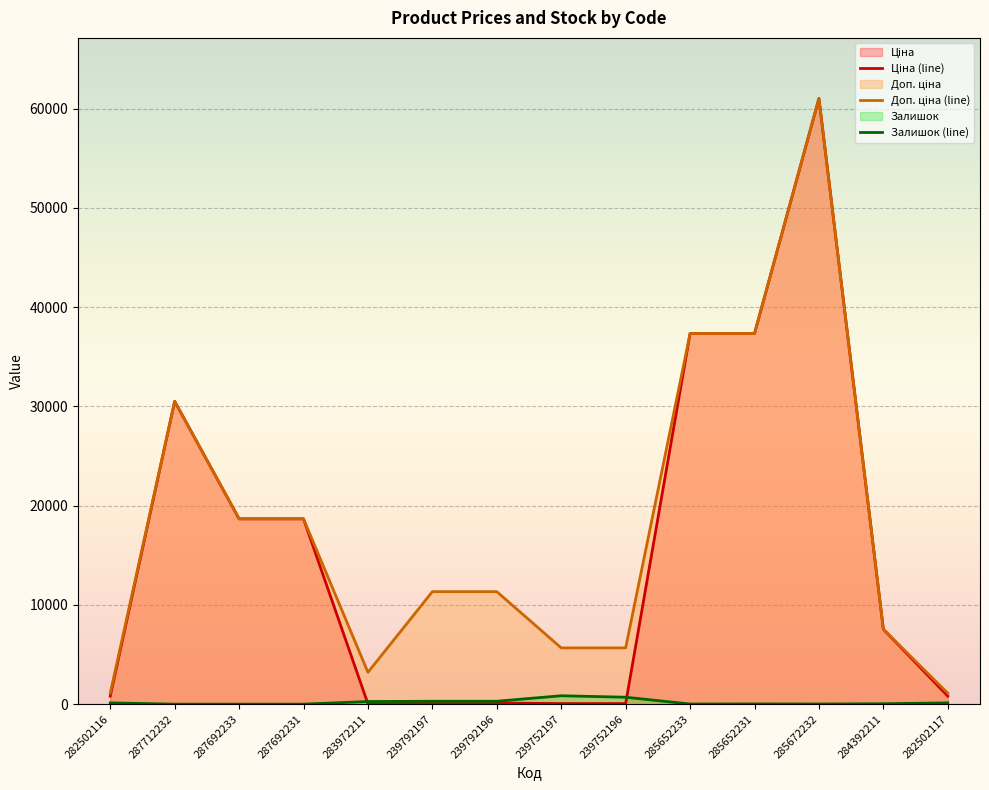

What are all the series names shown in the legend?

Ціна, Доп. ціна, Залишок